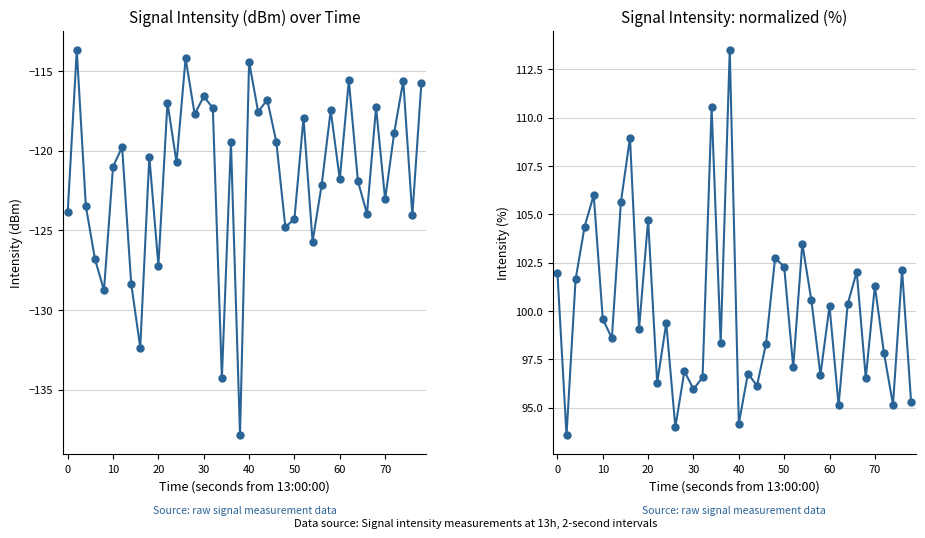

True or false: intensity(dBm) and intensity(%) intersect in this chart.

False